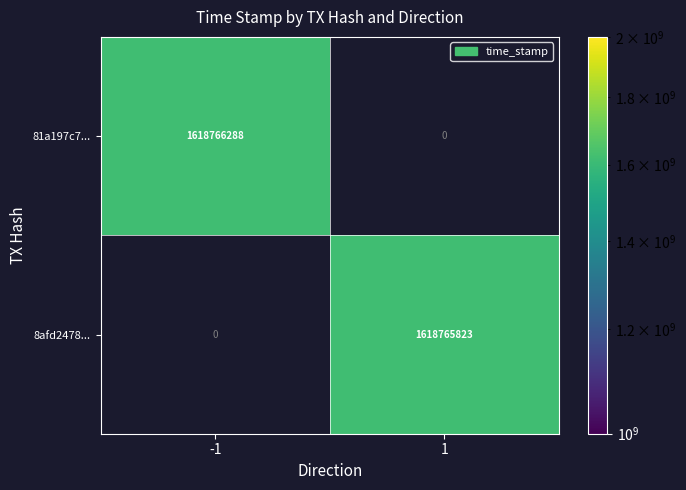

Count the 81a197c7ad27218bb08e423404ca1625d7b854f values in the range -1 to 1618766288.

2